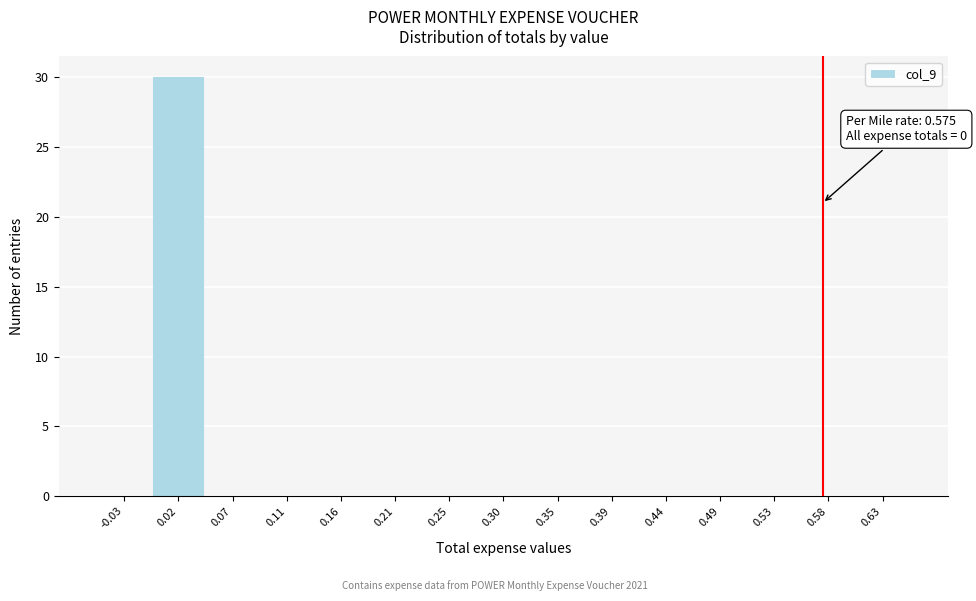

Which range on the x-axis has the tallest bar?

-0.005 to 0.045